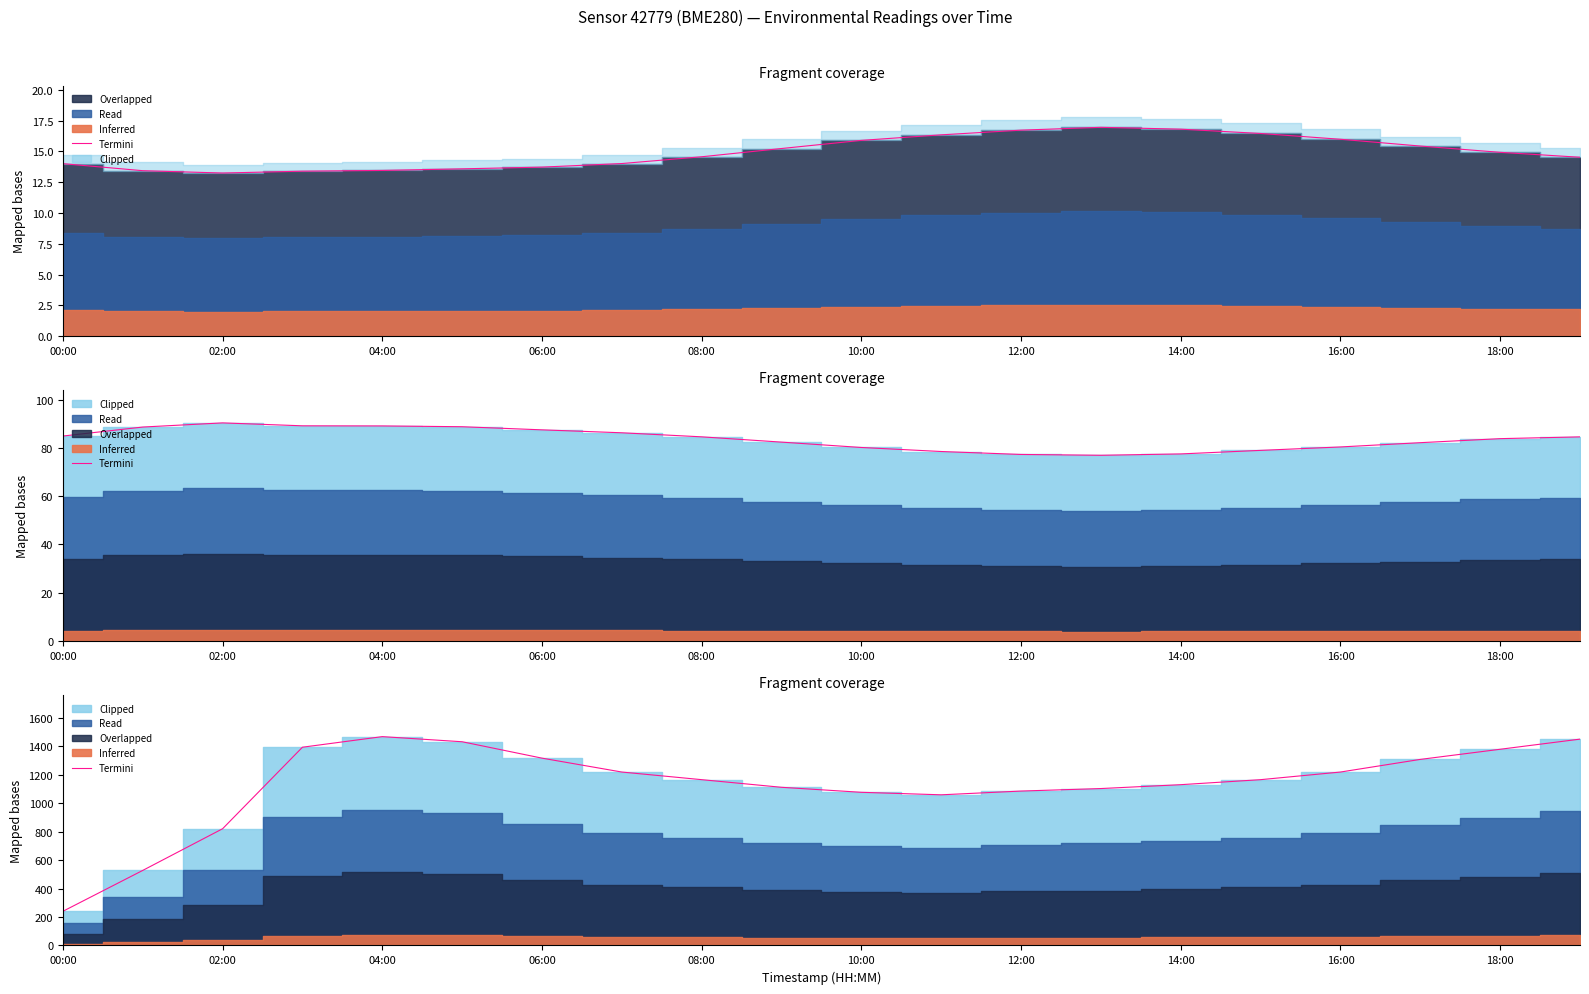

What is the difference between the maximum and minimum values?

1227.2